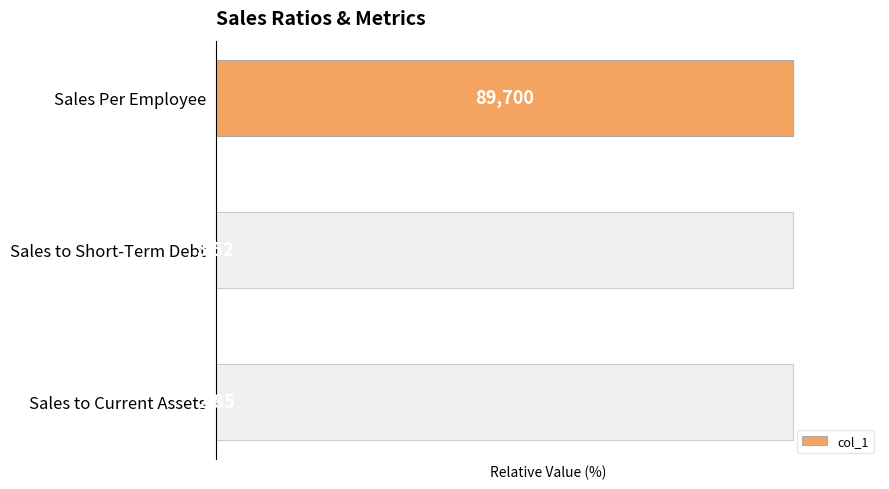

True or false: the data shows 0.0 at Sales to Current Assets.

False